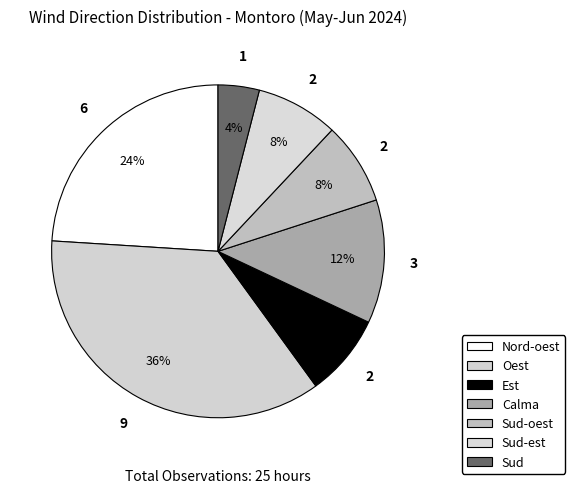

To the nearest percent, what is the combined percentage of Sud-oest and Calma?

20%